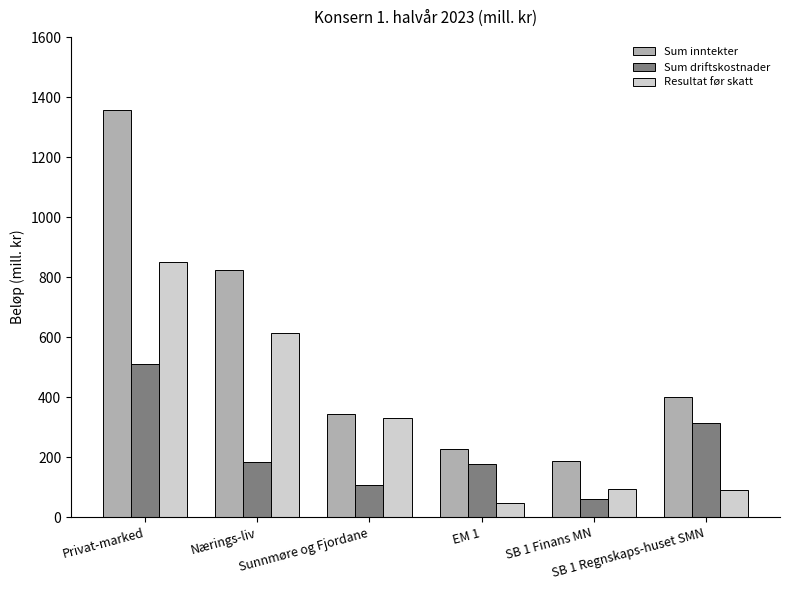

At which label does Sum inntekter first exceed 400?

Privat-marked